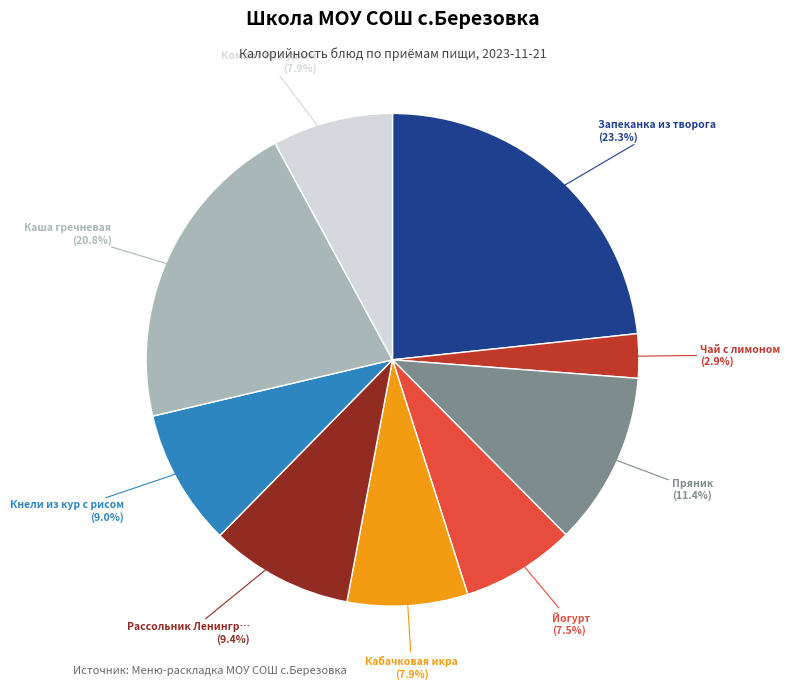

Does any single category account for the majority?

No